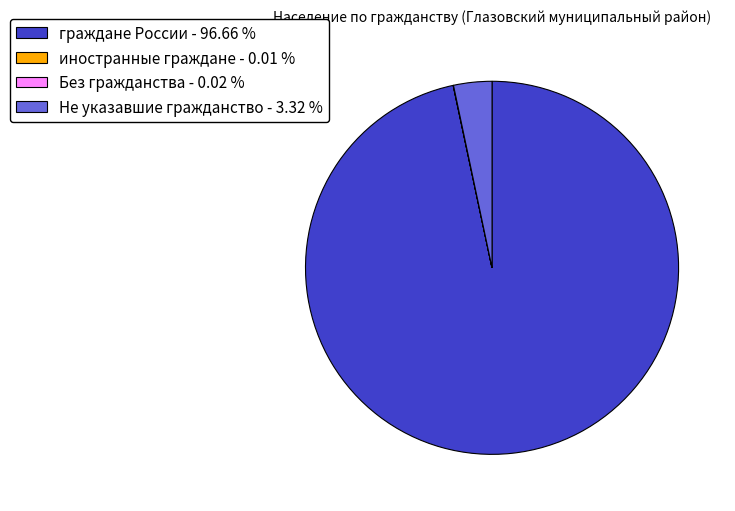

Combined, do Не указавшие гражданство - 3.32 % and граждане России - 96.66 % account for over 50%?

Yes